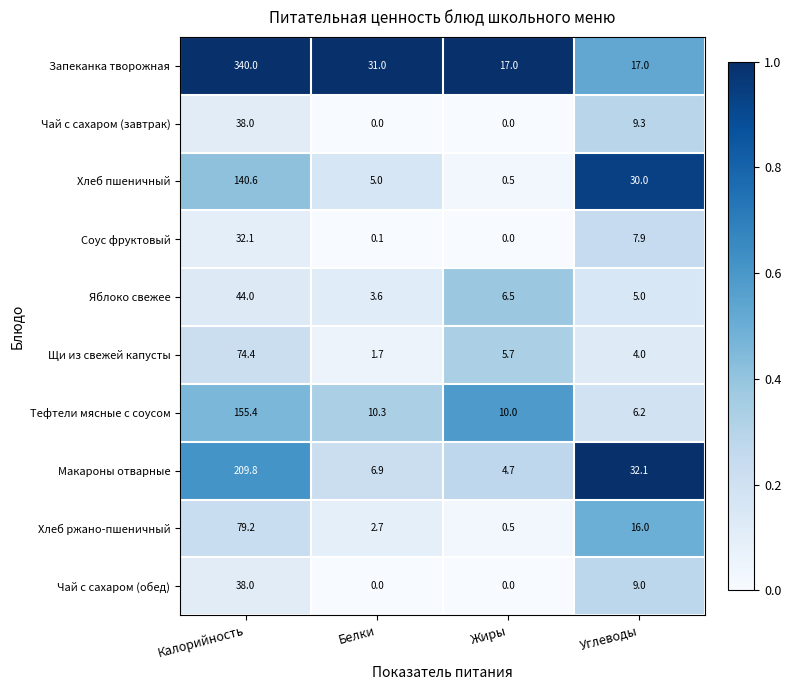

What is the spread (max minus min) of values at Углеводы?

28.1